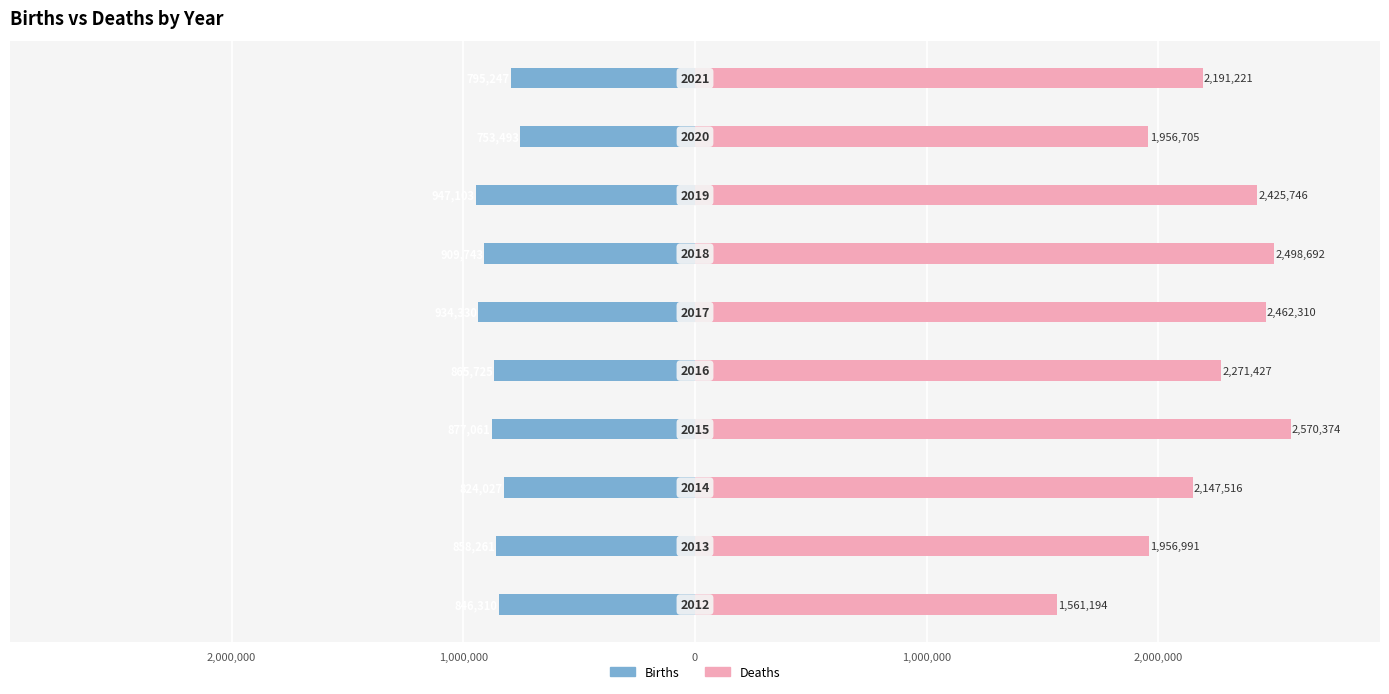

How many bars are there in total?

20